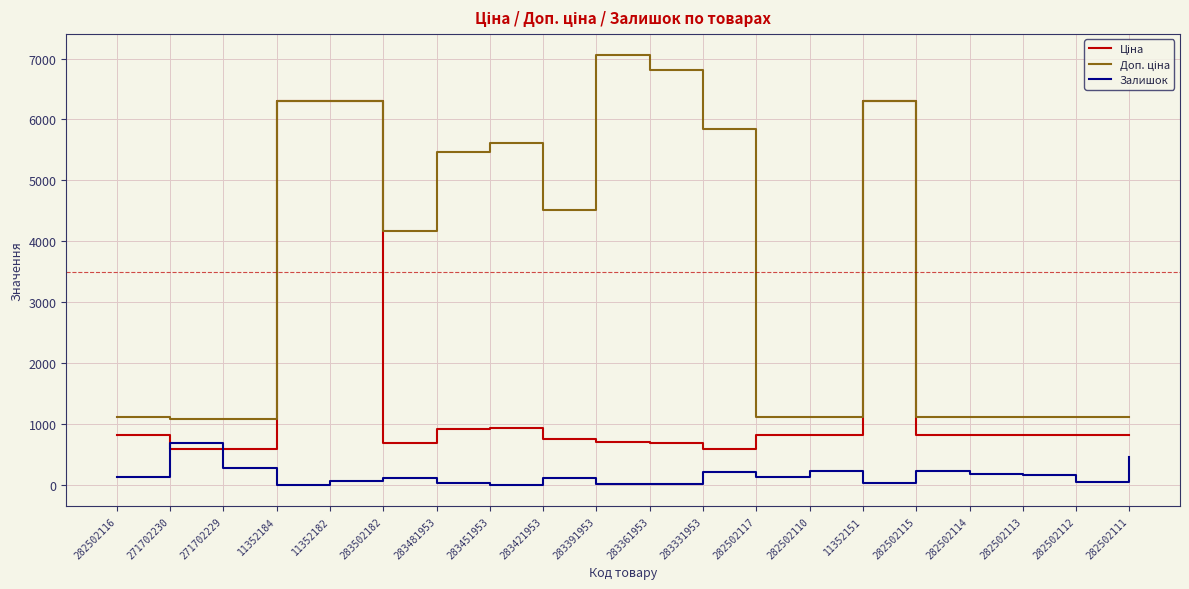

What is the difference between the highest and lowest values at 282502114?

931.2